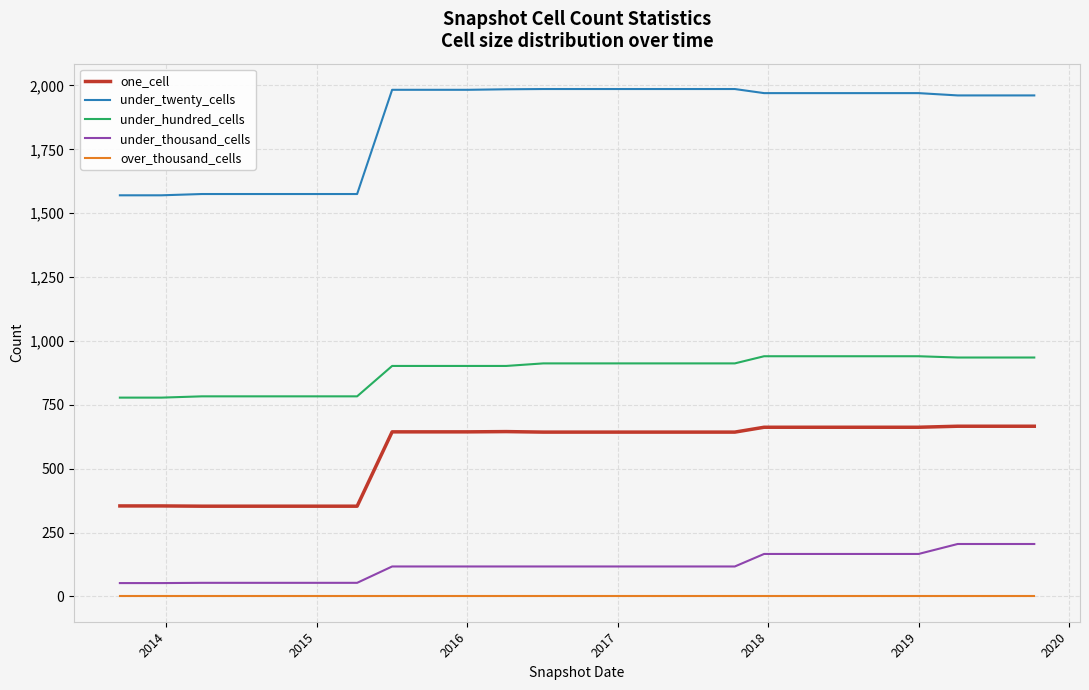

True or false: one_cell and under_hundred_cells cross at least once.

False